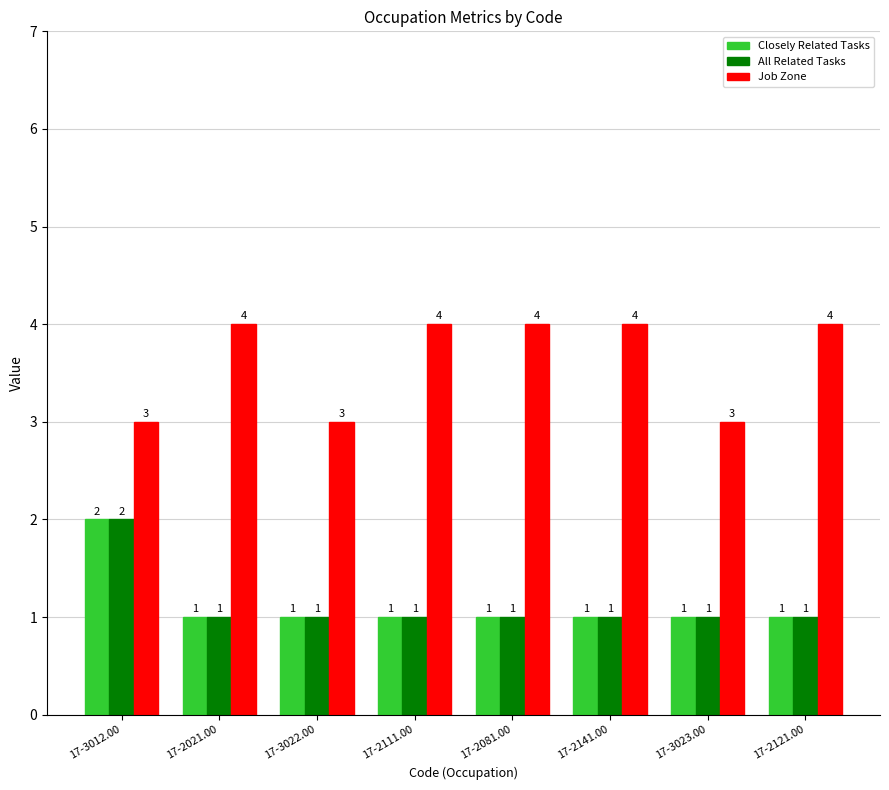

What are all the series names shown in the legend?

Closely Related Tasks, All Related Tasks, Job Zone